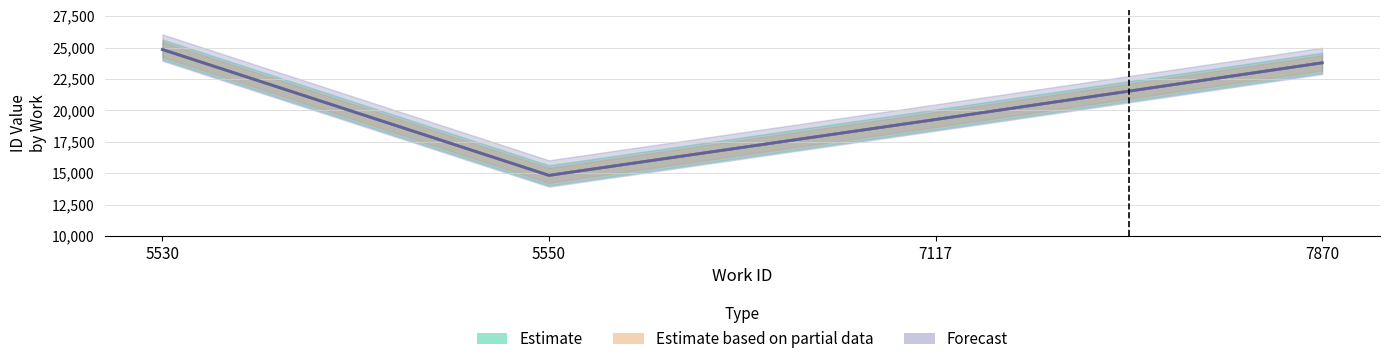

Which series has the largest range (max minus min)?

Estimate based on partial data